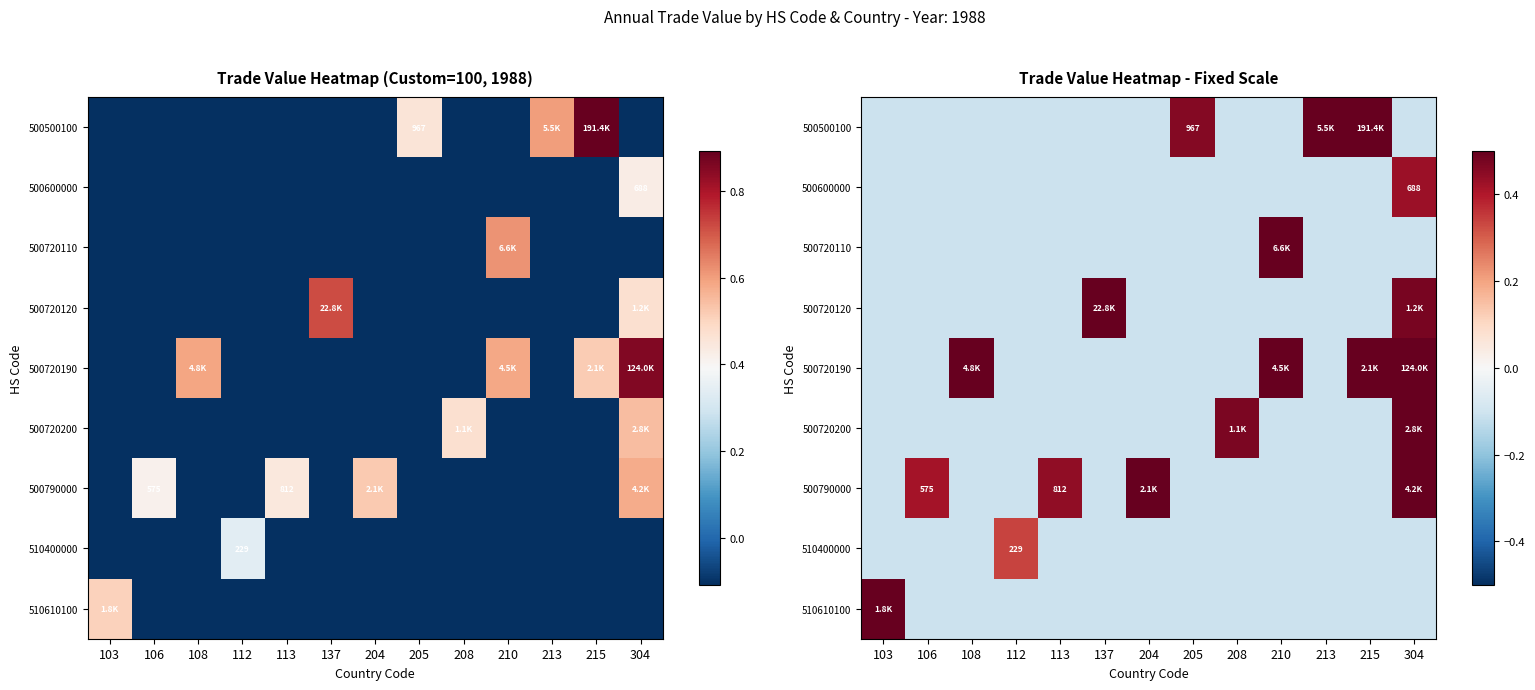

At how many categories does at least one series exceed 0?

13